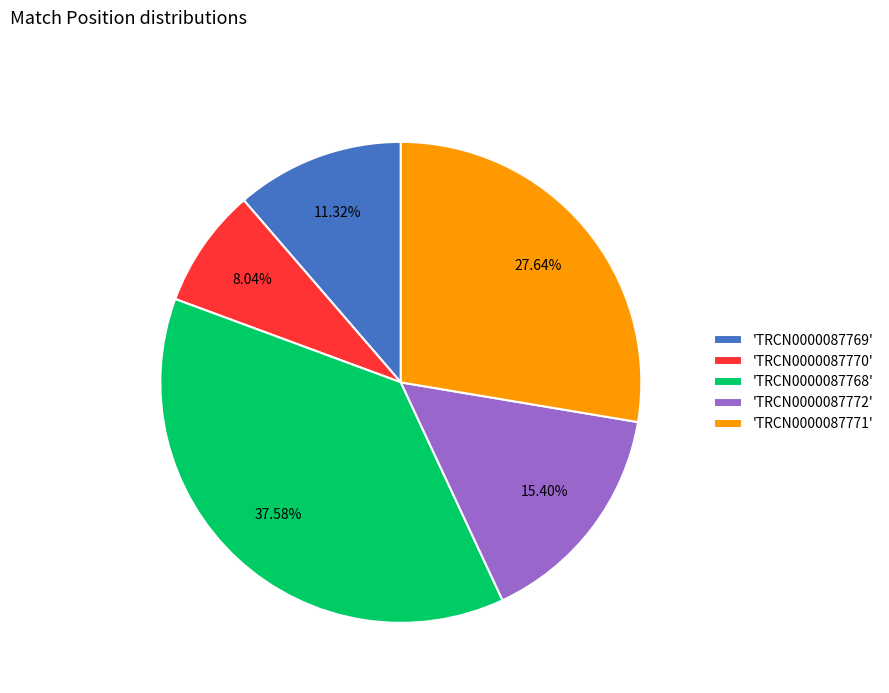

What is the ratio of the value at 'TRCN0000087771' to the value at 'TRCN0000087770'?

3.4